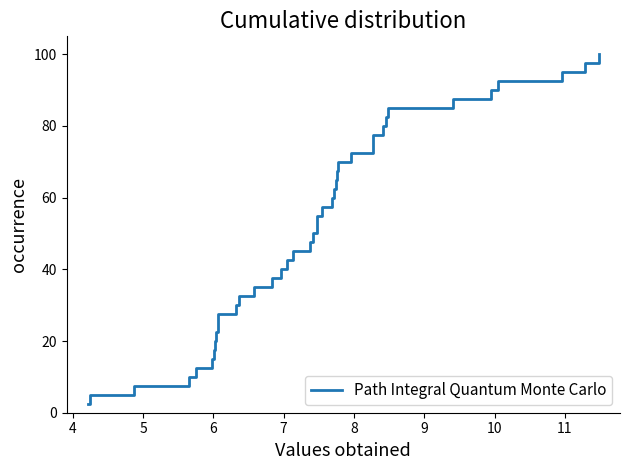

What is the greatest value displayed?

100.0